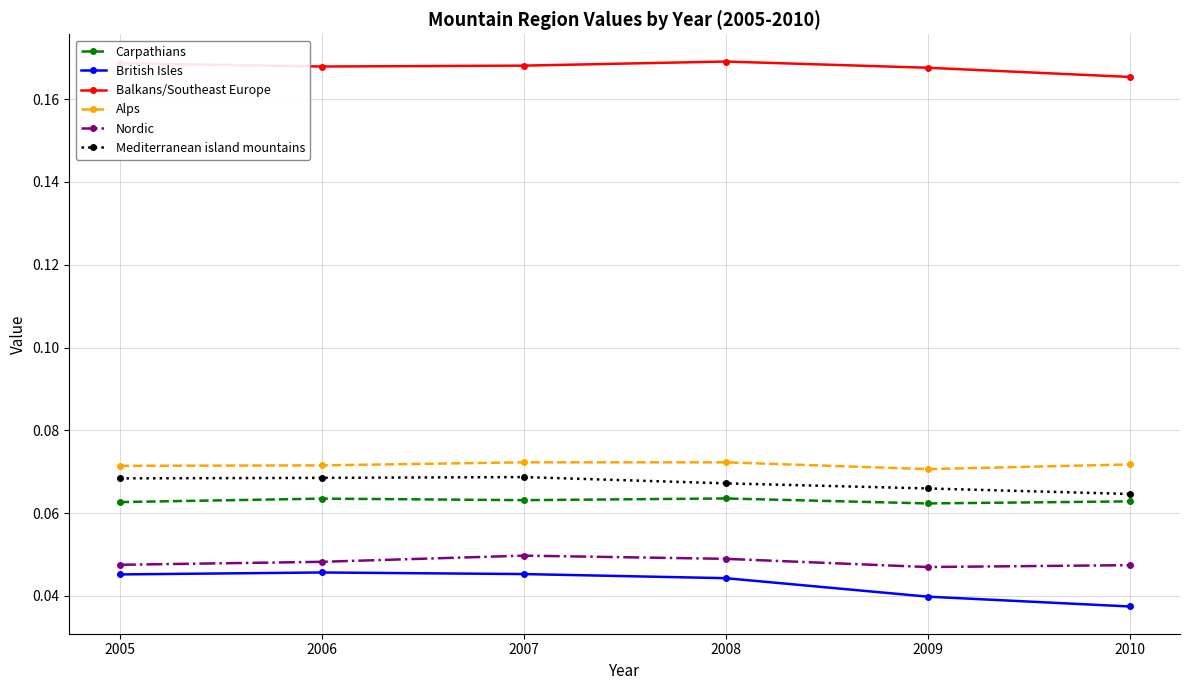

True or false: British Isles has more than 0 points higher than both neighbors.

True